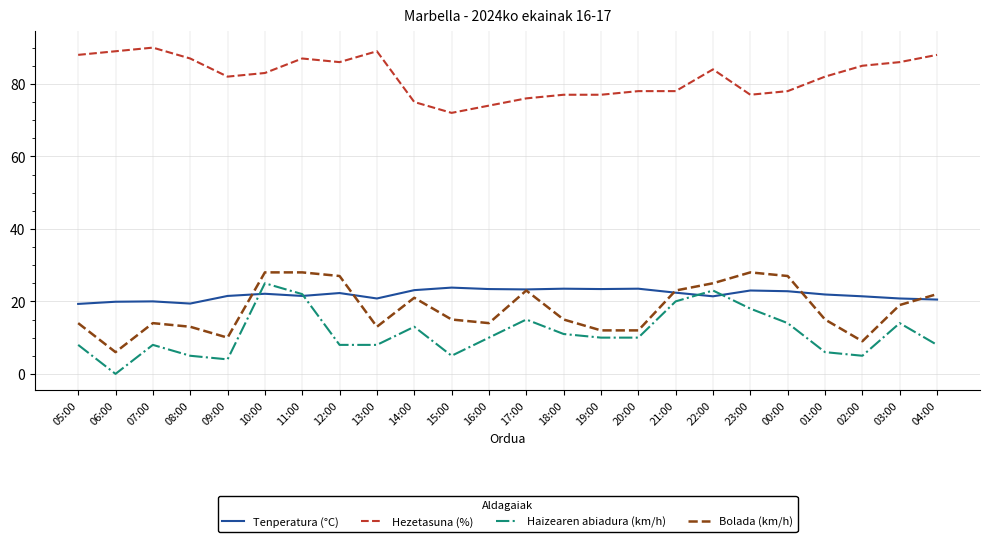

Rank the series at 15:00 from highest to lowest value.

Hezetasuna (%), Tenperatura (°C), Bolada (km/h), Haizearen abiadura (km/h)